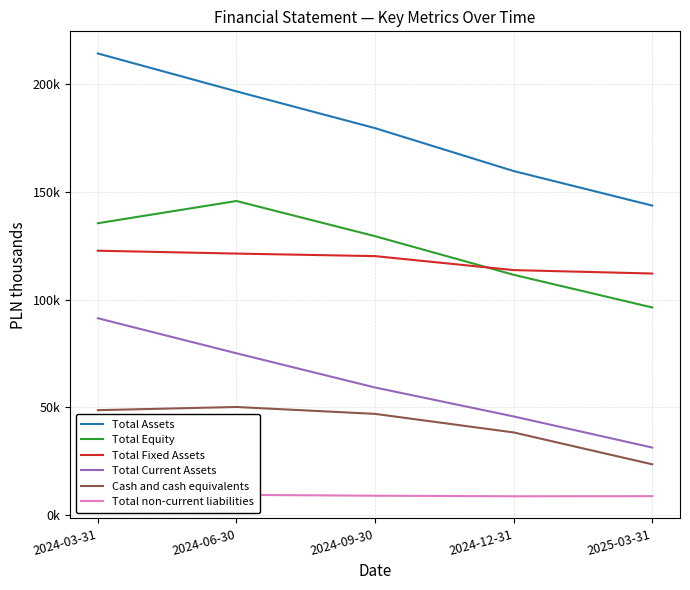

Where is the first local maximum for Cash and cash equivalents?

2024-06-30